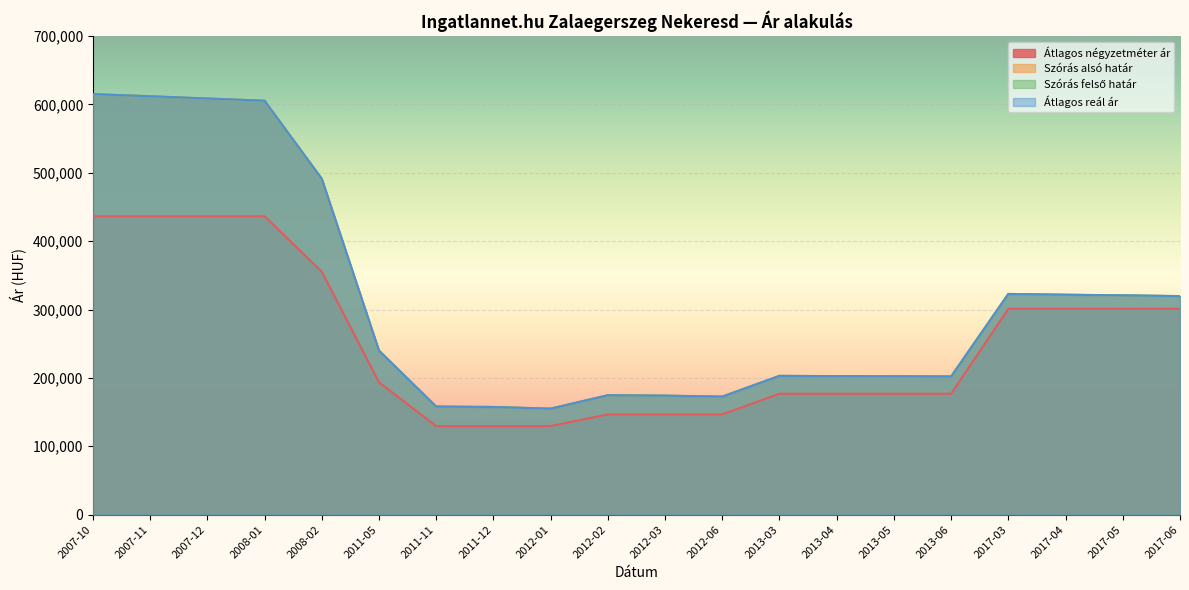

How many interior local peaks does the Átlagos reál ár series have?

3